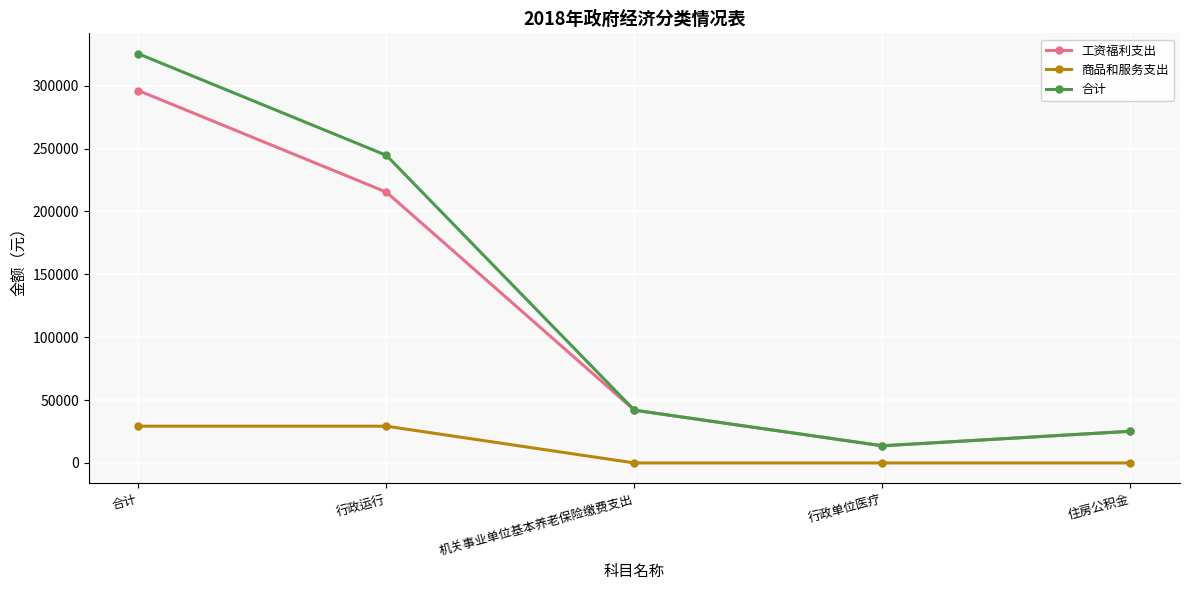

Reading left to right, what are all the values shown in this chart?

工资福利支出: 296135.0	215372.8	41954.4	13635.2	25172.6
商品和服务支出: 29222.1	29222.1	0.0	0.0	0.0
合计: 325357.2	244594.9	41954.4	13635.2	25172.6